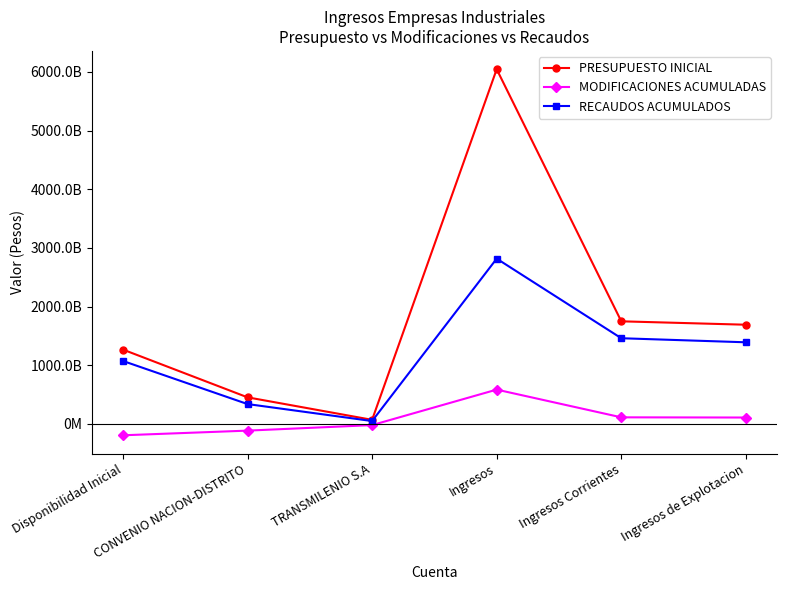

What is the label of the 6th point from the right?

Disponibilidad Inicial